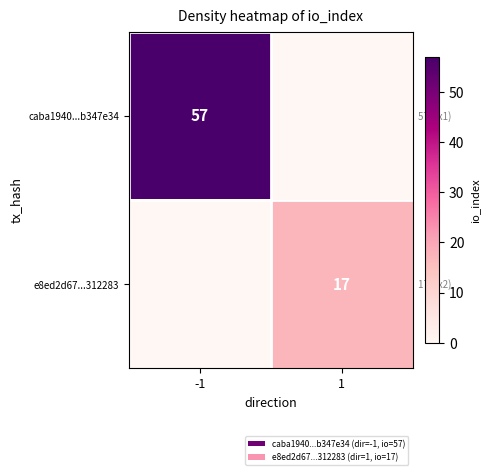

The caba1940...b347e34 series shows 38 at -1. True or false?

False